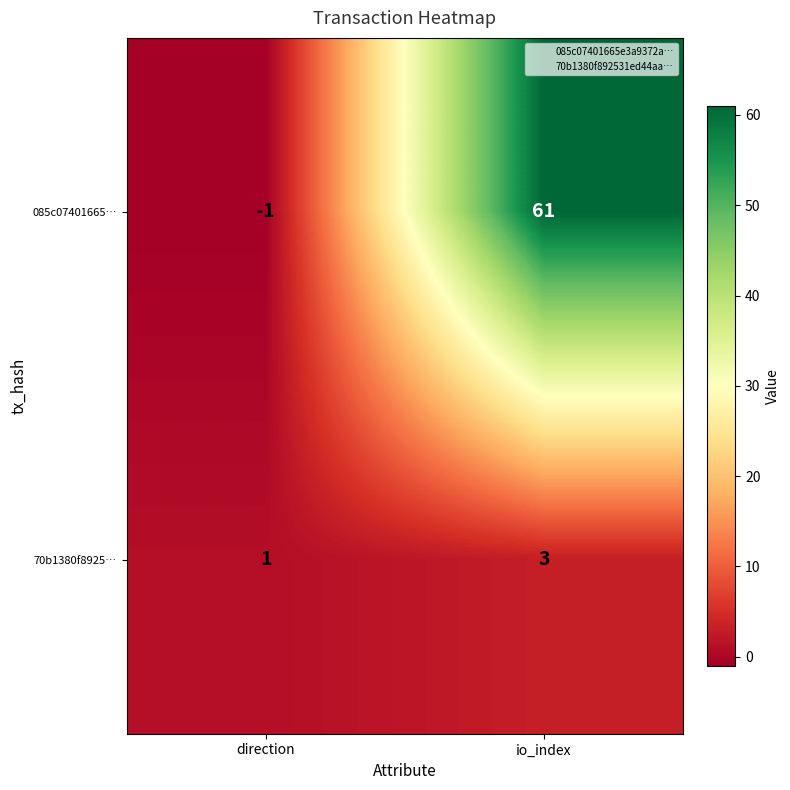

At which label is 70b1380f8925… closest to 2?

direction